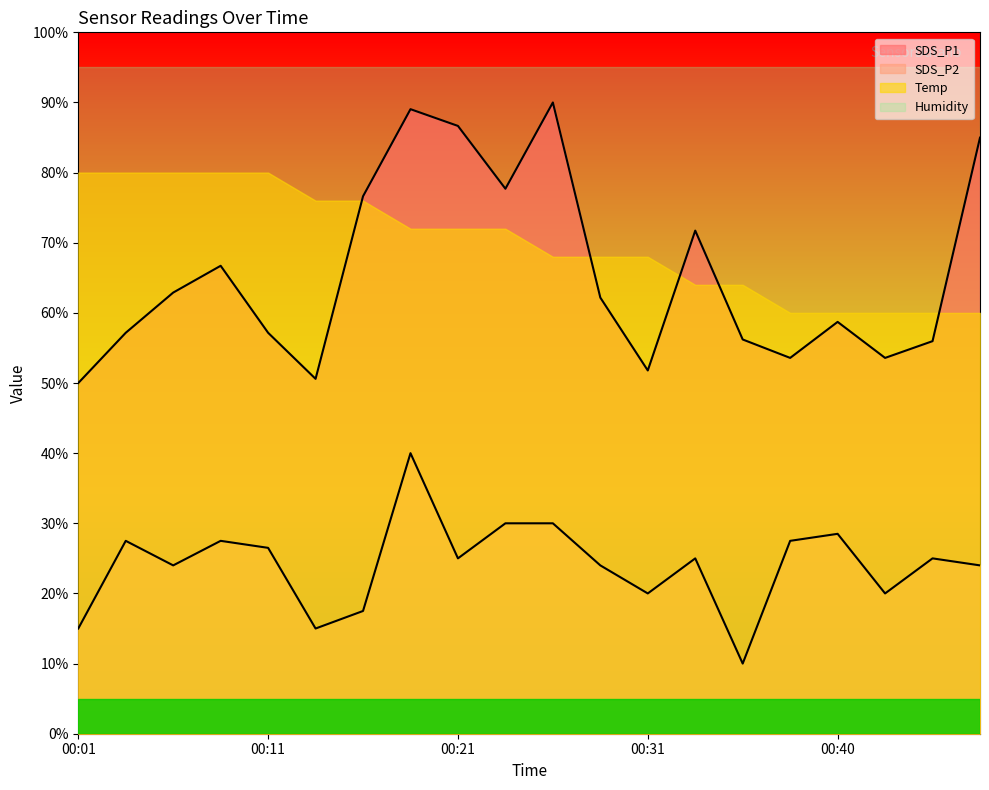

Reading left to right, list all the values displayed in this chart.

SDS_P1: 00:01=50.0	00:04=57.2	00:06=62.9	00:09=66.7	00:11=57.2	00:13=50.6	00:16=76.6	00:18=89.0	00:21=86.7	00:23=77.7	00:26=90.0	00:28=62.2	00:31=51.8	00:33=71.7	00:36=56.2	00:38=53.6	00:40=58.7	00:43=53.6	00:46=56.0	00:48=85.0
SDS_P2: 00:01=15.0	00:04=27.5	00:06=24.0	00:09=27.5	00:11=26.5	00:13=15.0	00:16=17.5	00:18=40.0	00:21=25.0	00:23=30.0	00:26=30.0	00:28=24.0	00:31=20.0	00:33=25.0	00:36=10.0	00:38=27.5	00:40=28.5	00:43=20.0	00:46=25.0	00:48=24.0